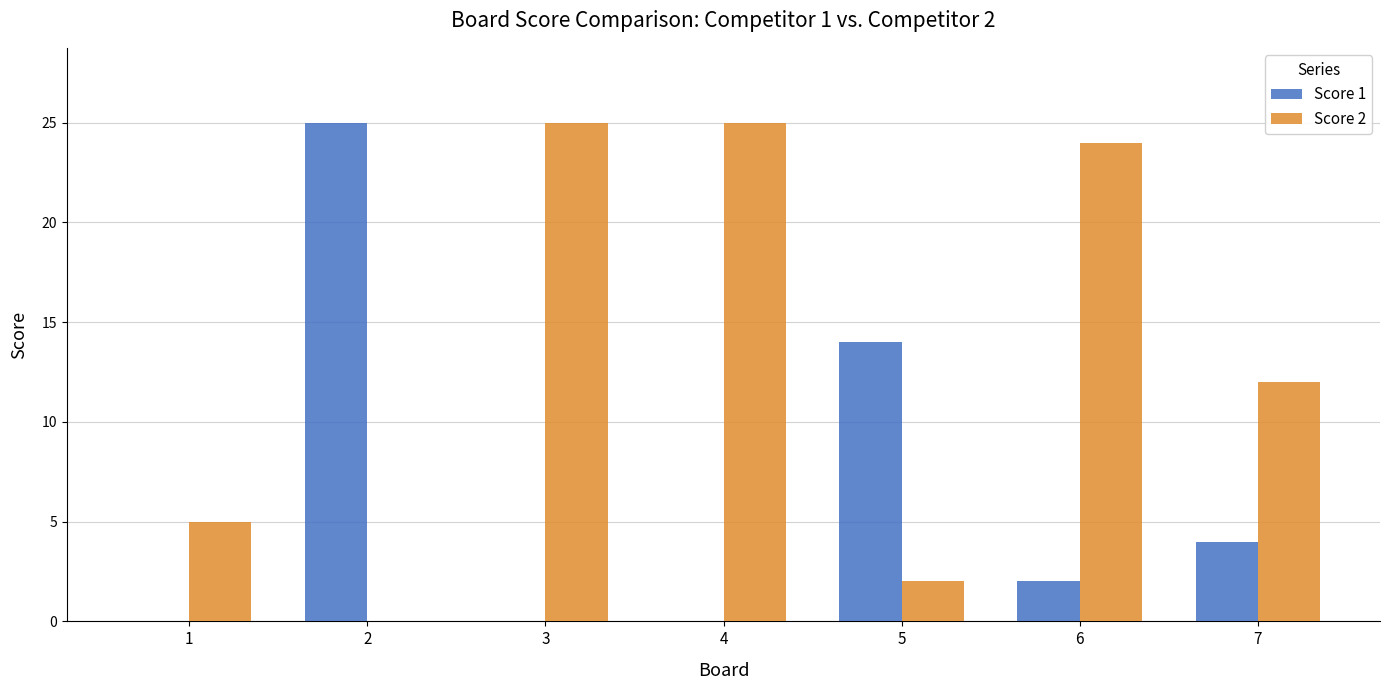

How many categories are shown in the chart?

7